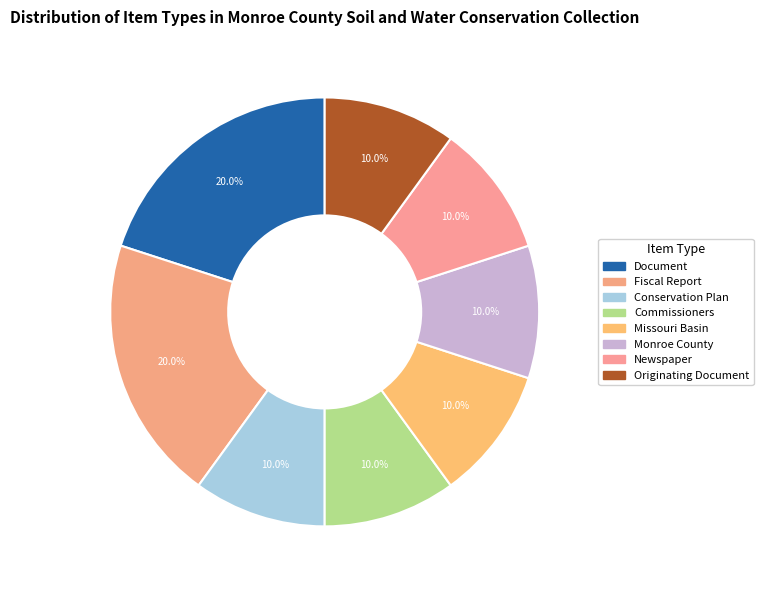

How many segments does this pie chart have?

8